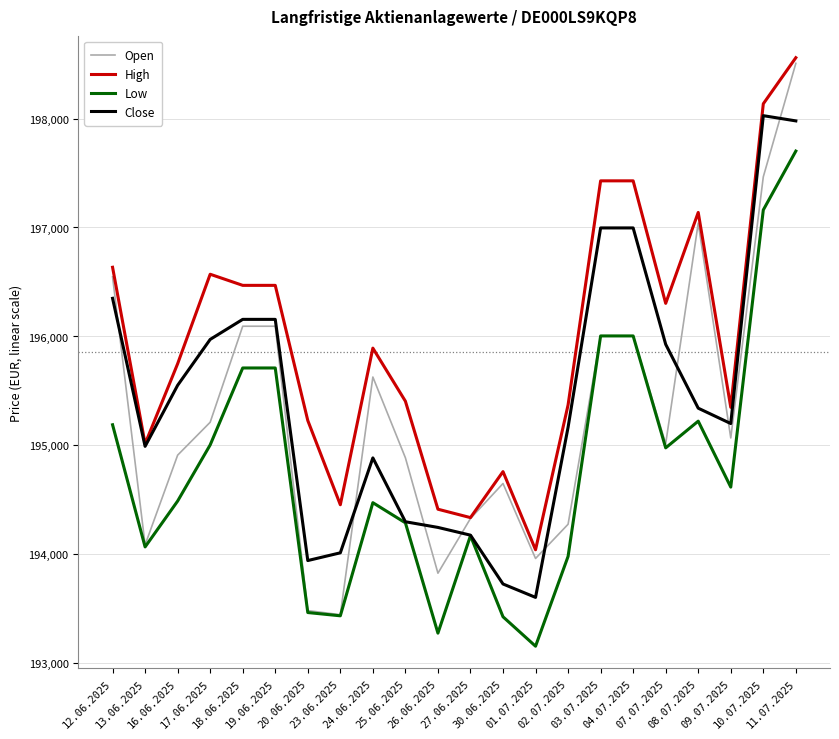

Between 16.06.2025 and 23.06.2025, which series saw the biggest shift?

Close